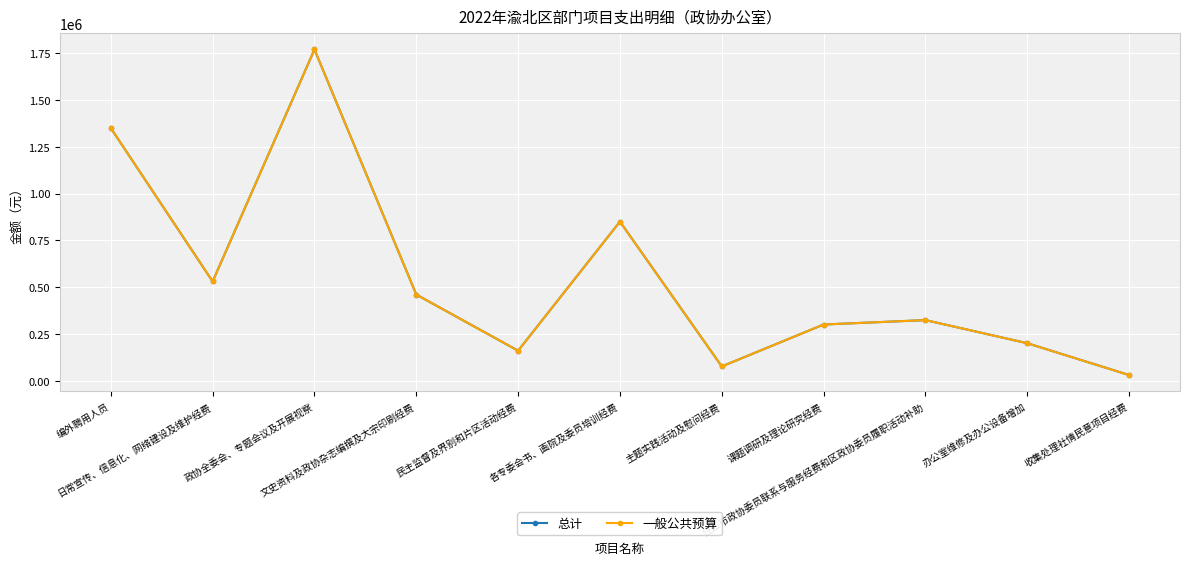

Rank the categories by 一般公共预算 value from lowest to highest.

收集处理社情民意项目经费, 主题实践活动及慰问经费, 民主监督及界别和片区活动经费, 办公室维修及办公设备增加, 课题调研及理论研究经费, 住区市政协委员联系与服务经费和区政协委员履职活动补助, 文史资料及政协杂志编撰及大宗印刷经费, 日常宣传、信息化、网络建设及维护经费, 各专委会书、画院及委员培训经费, 编外聘用人员, 政协全委会、专题会议及开展视察